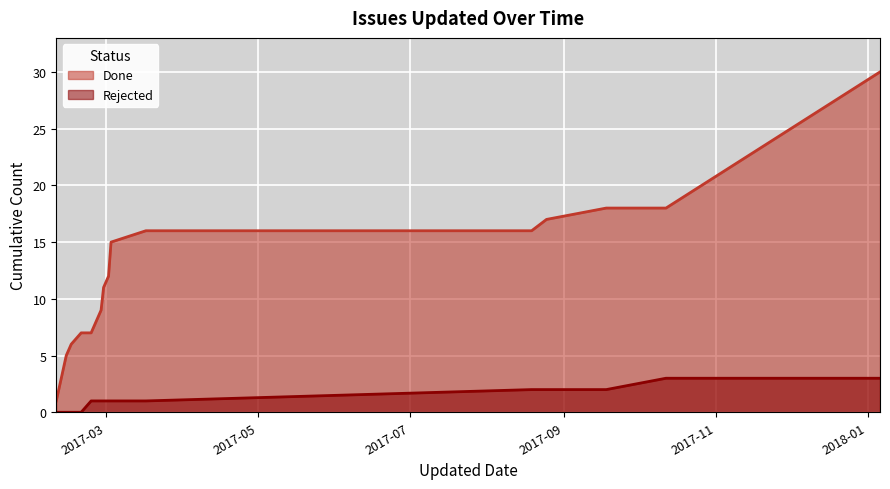

True or false: Rejected has more than 1 points higher than both neighbors.

False